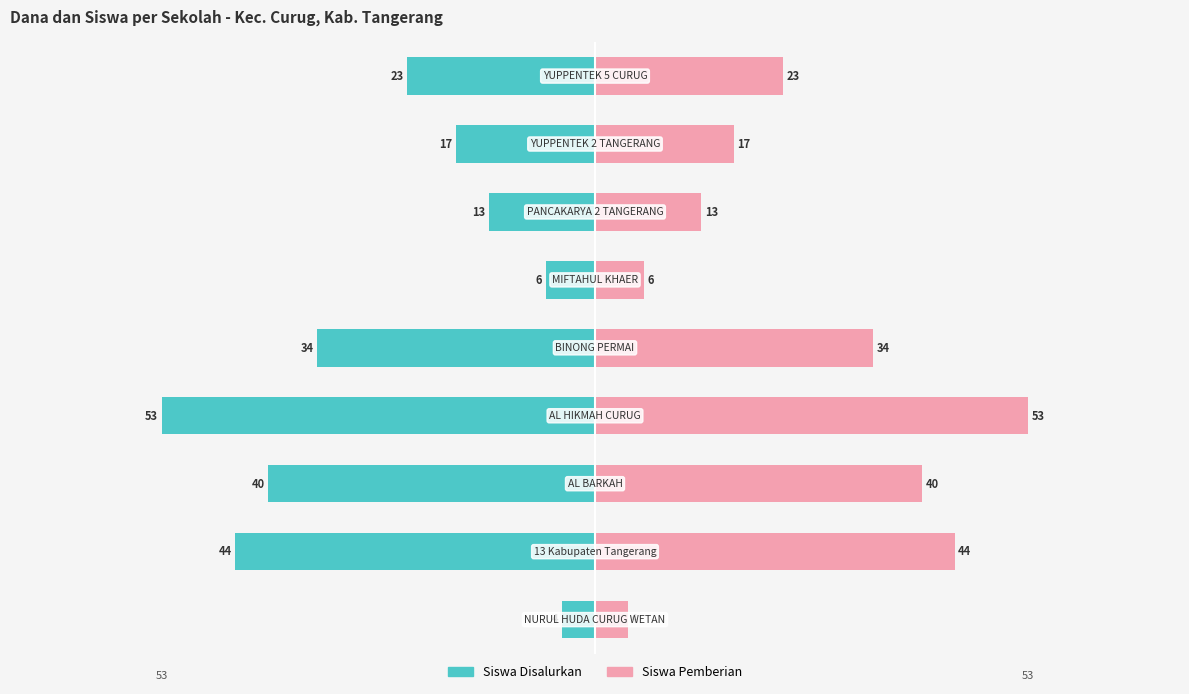

Rank the series by their maximum value, from lowest to highest.

Siswa Disalurkan, Siswa Pemberian